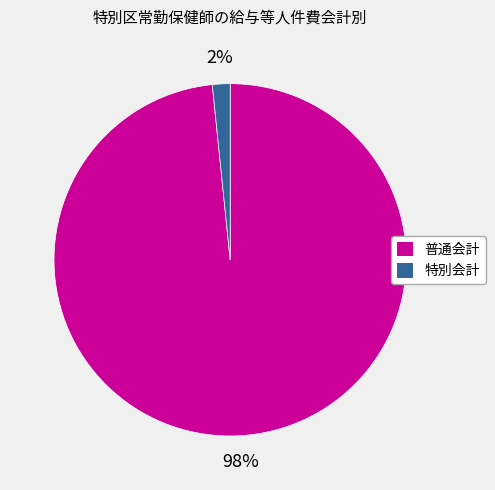

True or false: 特別会計 accounts for 2% of the total.

True